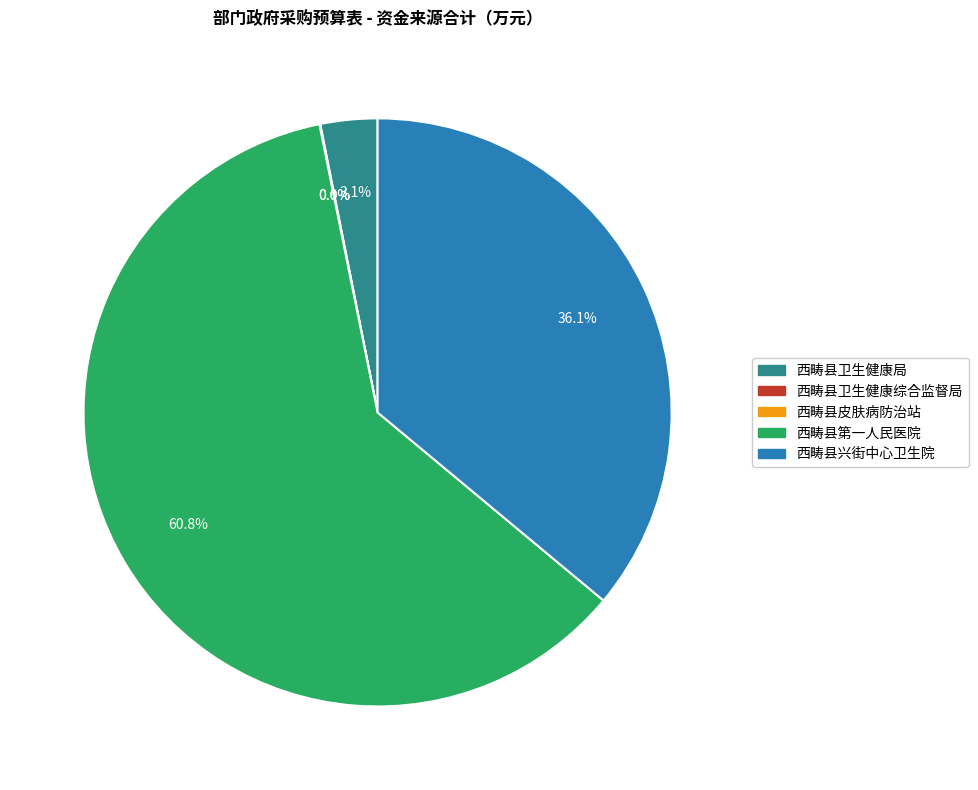

Does any single category account for the majority?

Yes